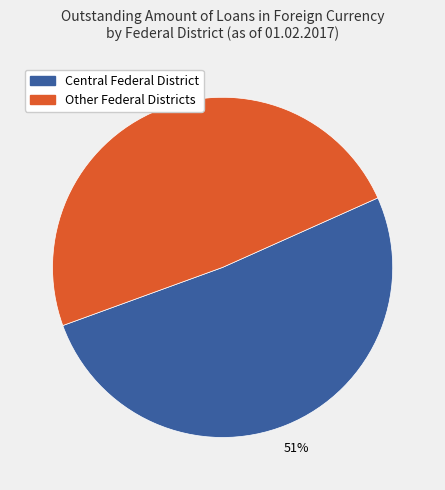

To the nearest percent, what is the difference between the largest and smallest slice percentages?

2%